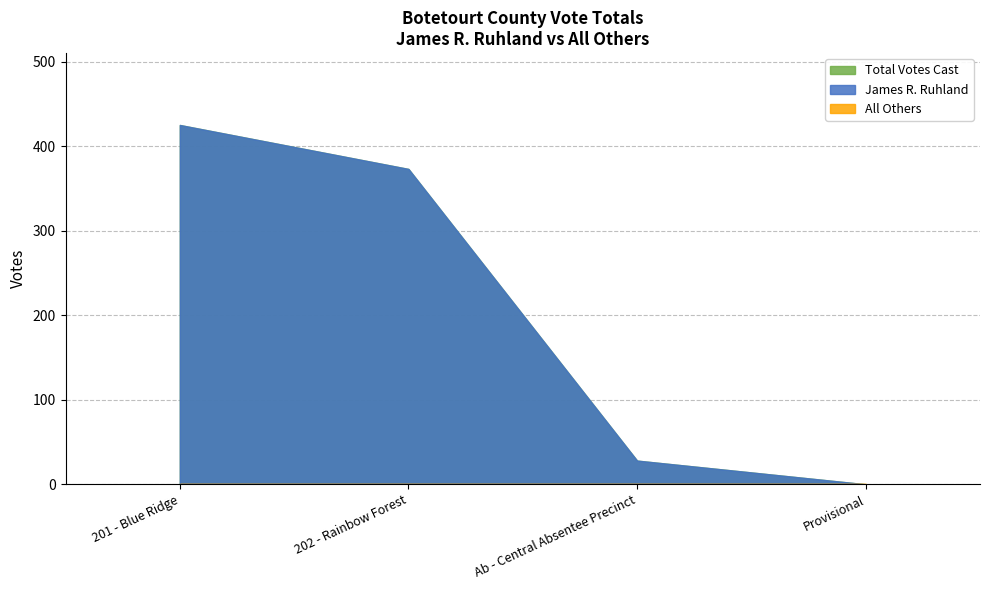

What are all the series names shown in the legend?

James R. Ruhland, All Others, Total Votes Cast